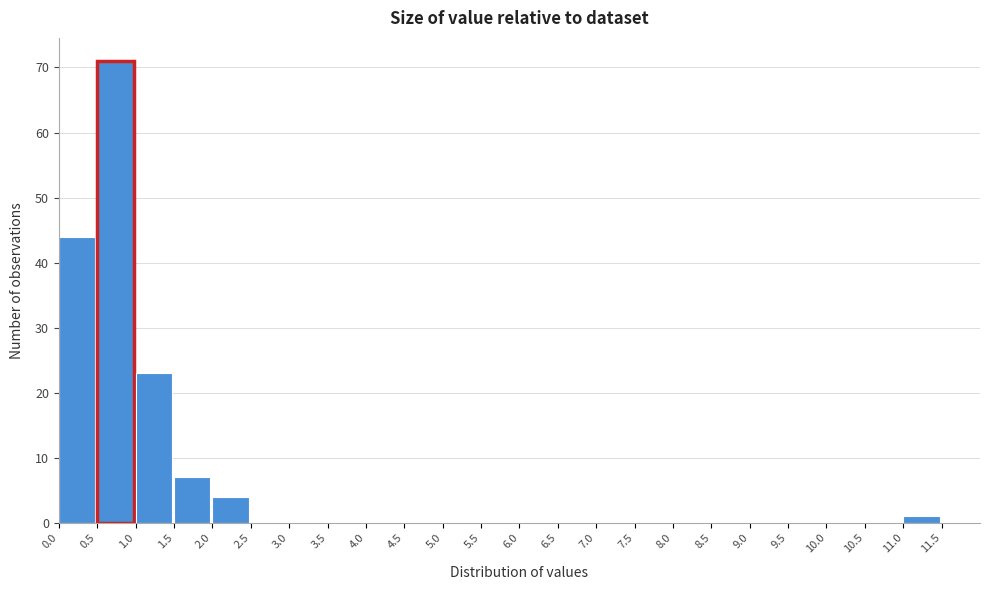

How tall is the bar that spans 1.5 to 2.0 on the x-axis? The values are not printed on the chart, so give them approximately, as read against the axis.

7